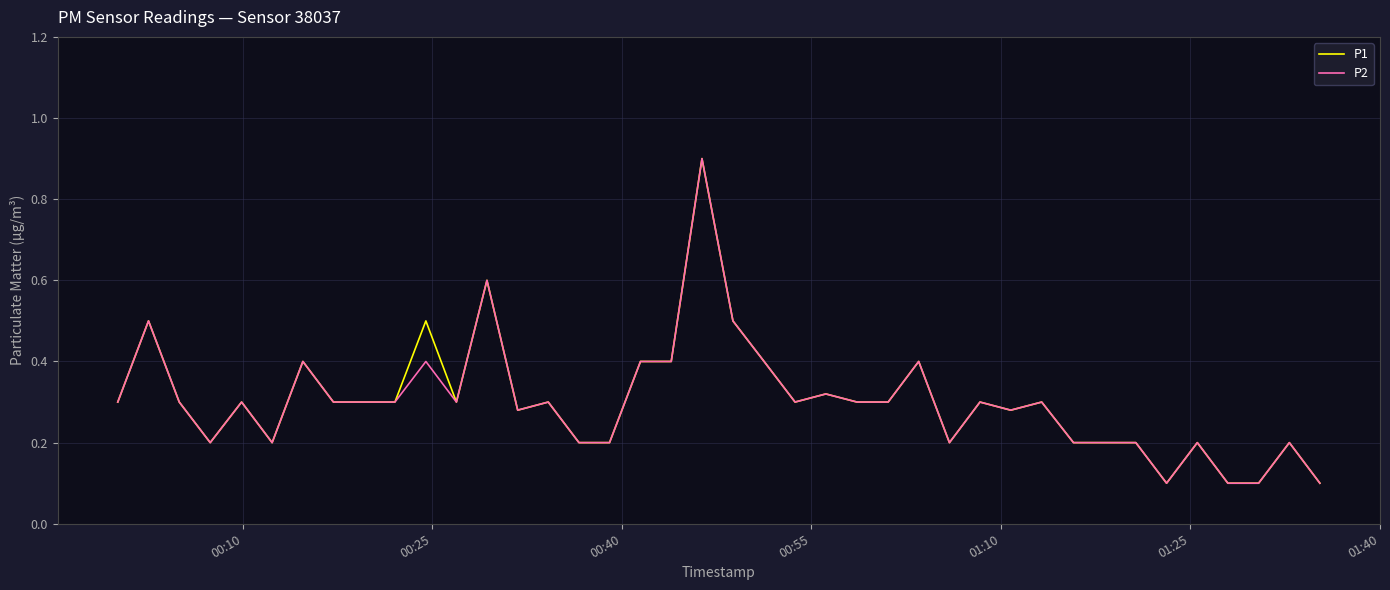

What is the greatest value displayed?

0.9